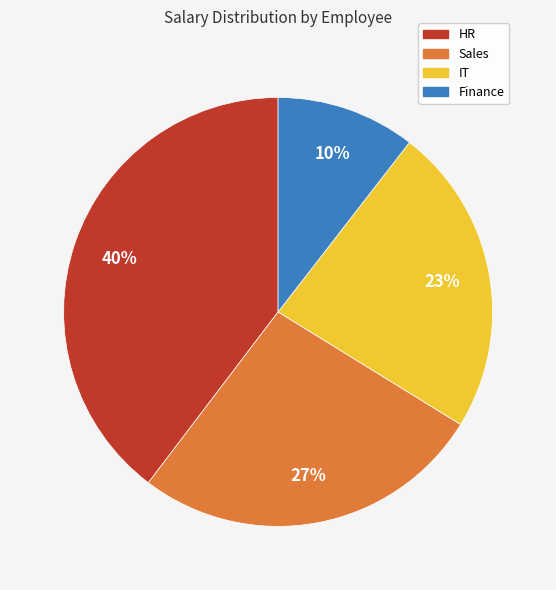

How many slices are in this pie chart?

4